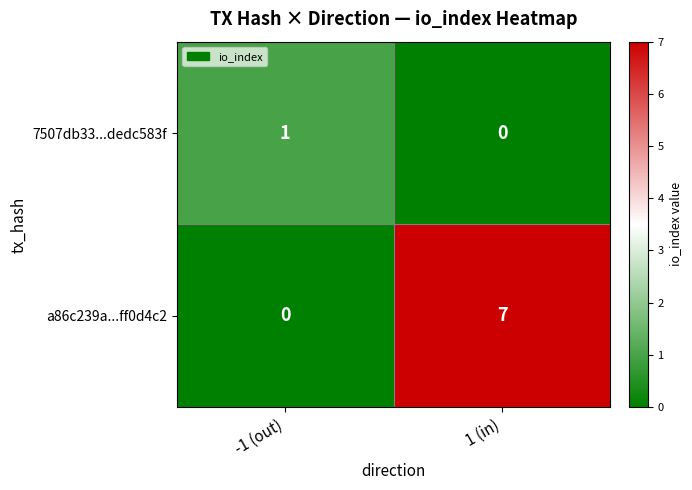

Where is a86c239a...ff0d4c2 nearest to the value 3?

-1 (out)